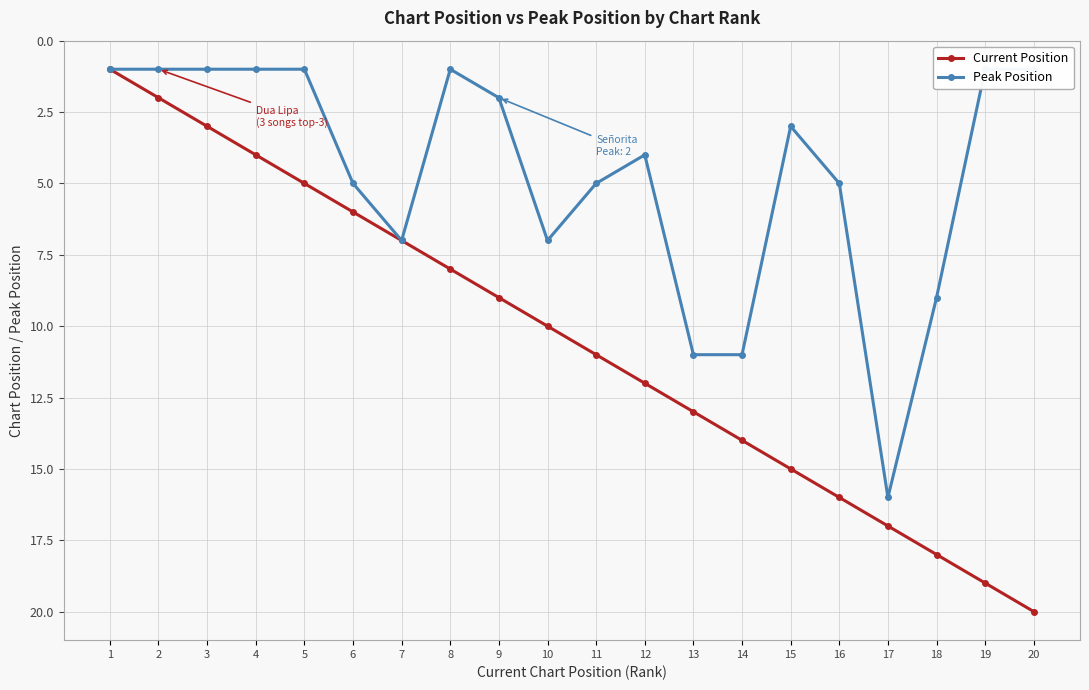

What is the greatest value displayed?

20